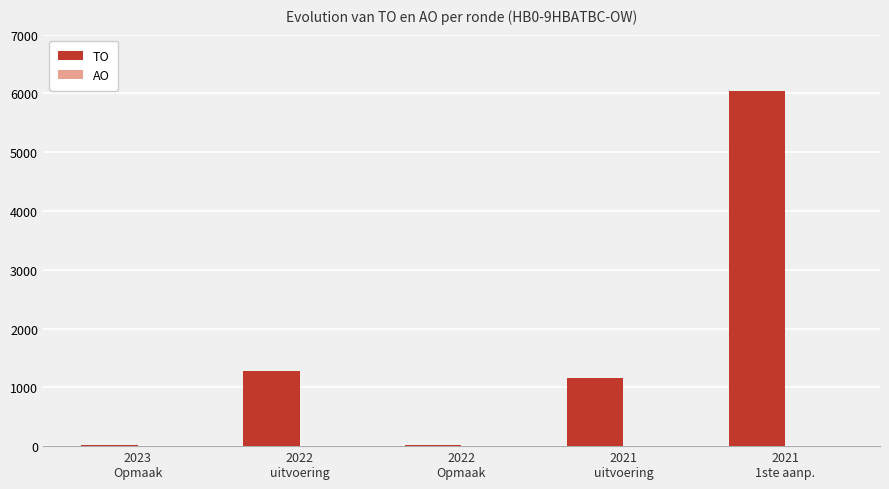

What is the difference between the second highest and minimum values?

1251